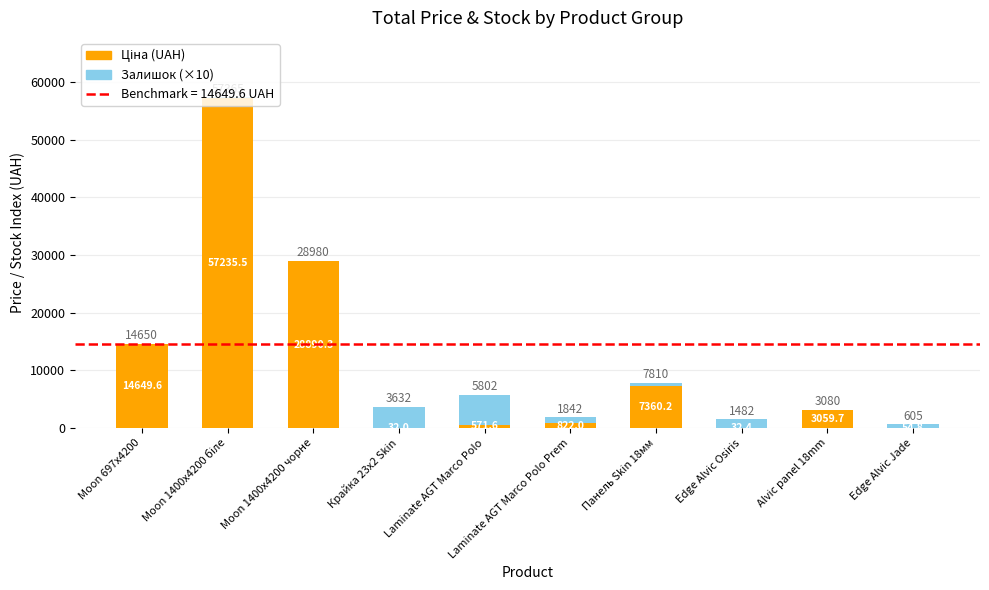

What is the minimum value for Ціна (UAH)?

32.0